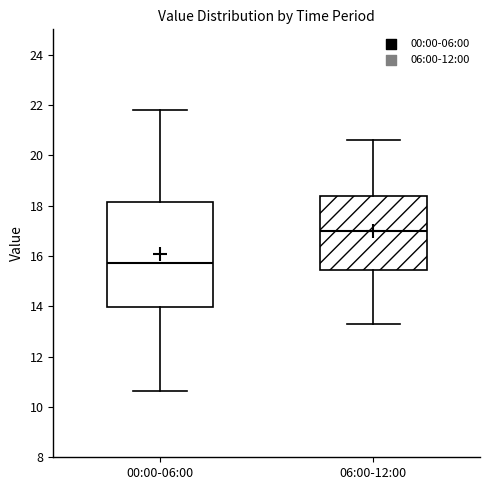

Where does the median line of the box for 00:00-06:00 sit on the y-axis? The values are not printed on the chart, so give them approximately, as read against the axis.

15.8